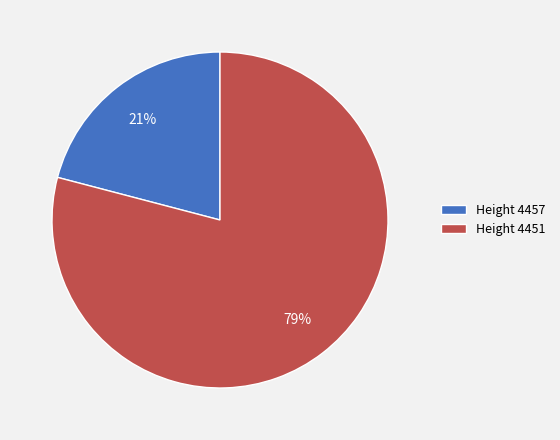

The Height 4451 slice represents 79% of the pie. True or false?

True